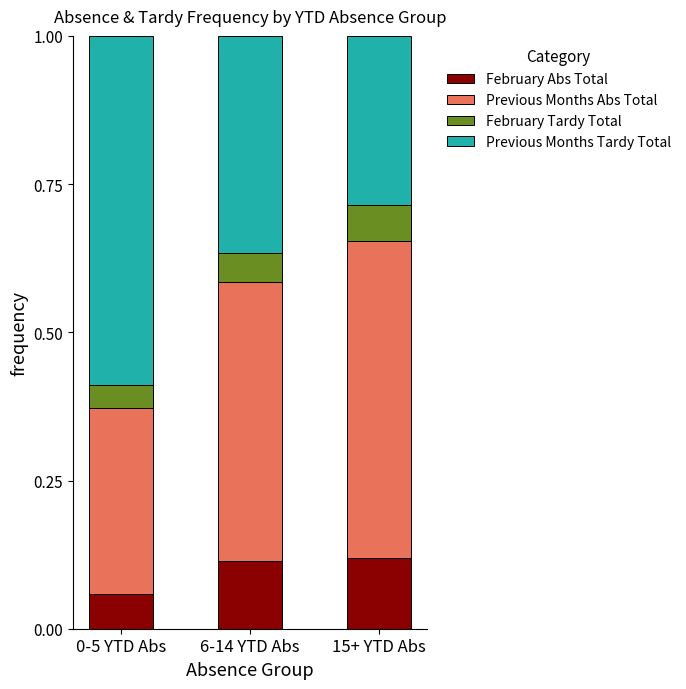

What is the total value across all series at 15+ YTD Abs?

1.0